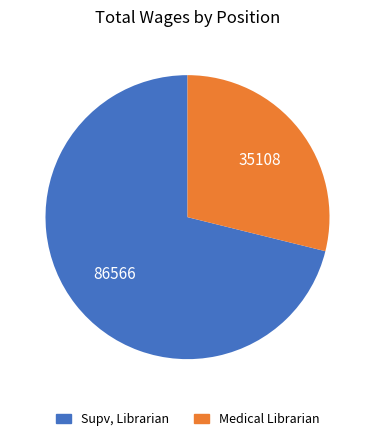

Combined, do Medical Librarian and Supv, Librarian account for over 50%?

Yes